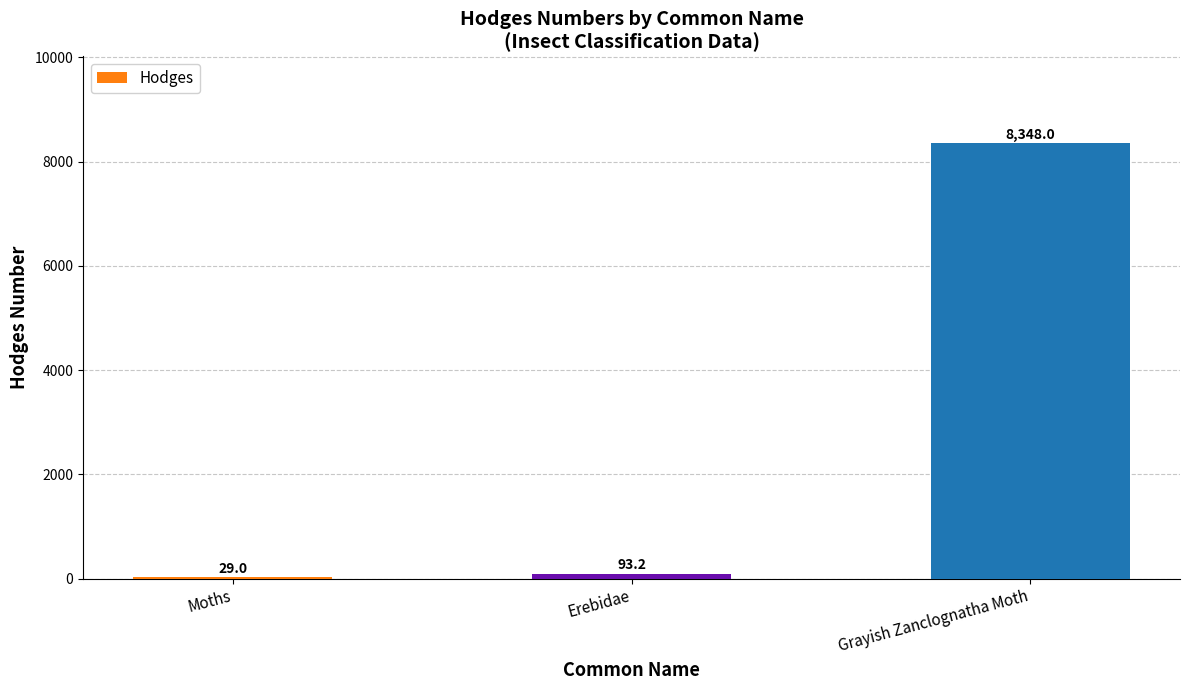

What is the average value?

2823.4